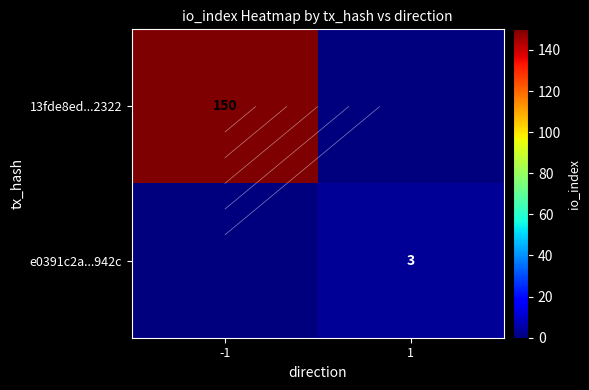

True or false: 13fde8ed...2322 has a value of 0 at 1.

True